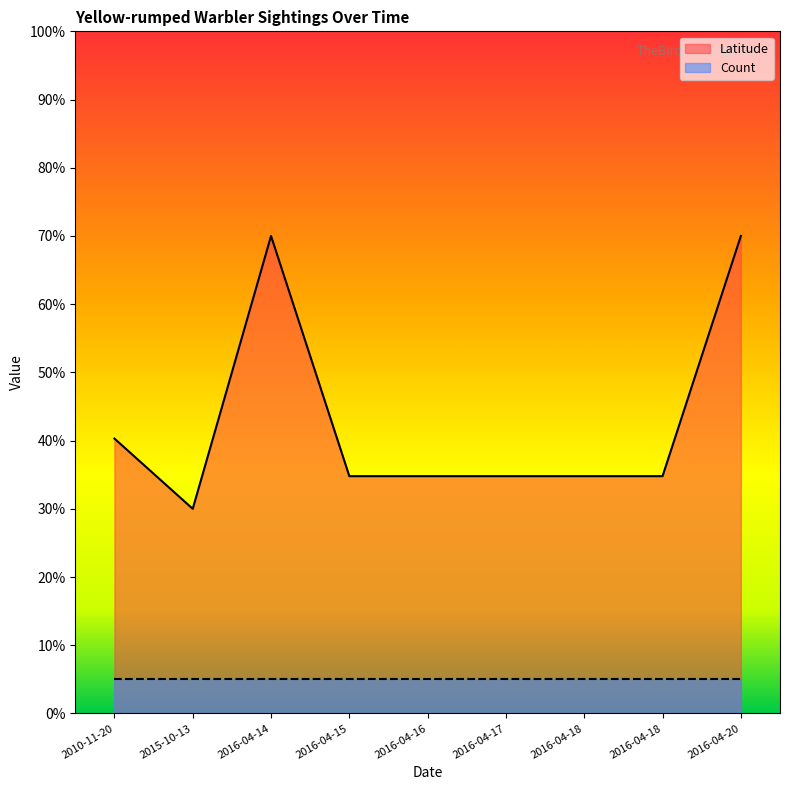

Reading left to right, what are all the values shown in this chart?

2010-11-20=0.4	2015-10-13=0.3	2016-04-14=0.7	2016-04-15=0.3	2016-04-16=0.3	2016-04-17=0.3	2016-04-18=0.3	2016-04-18=0.3	2016-04-20=0.7